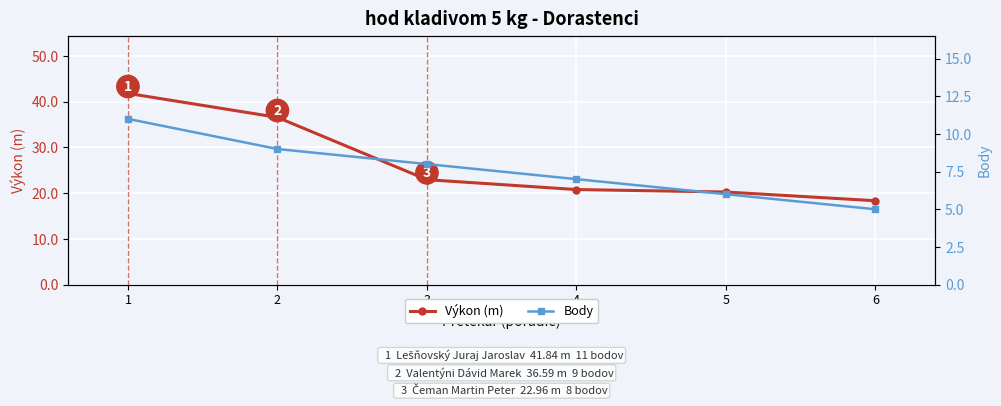

What is the highest value of the Výkon (m) series?

41.8